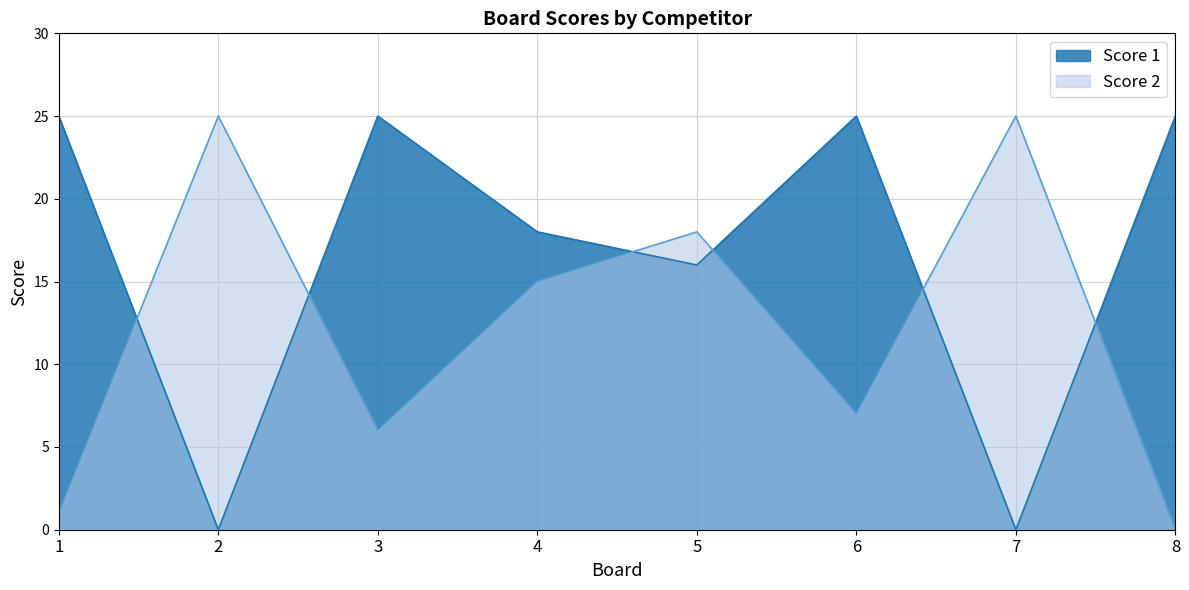

Which series has the widest spread of values?

Score 1